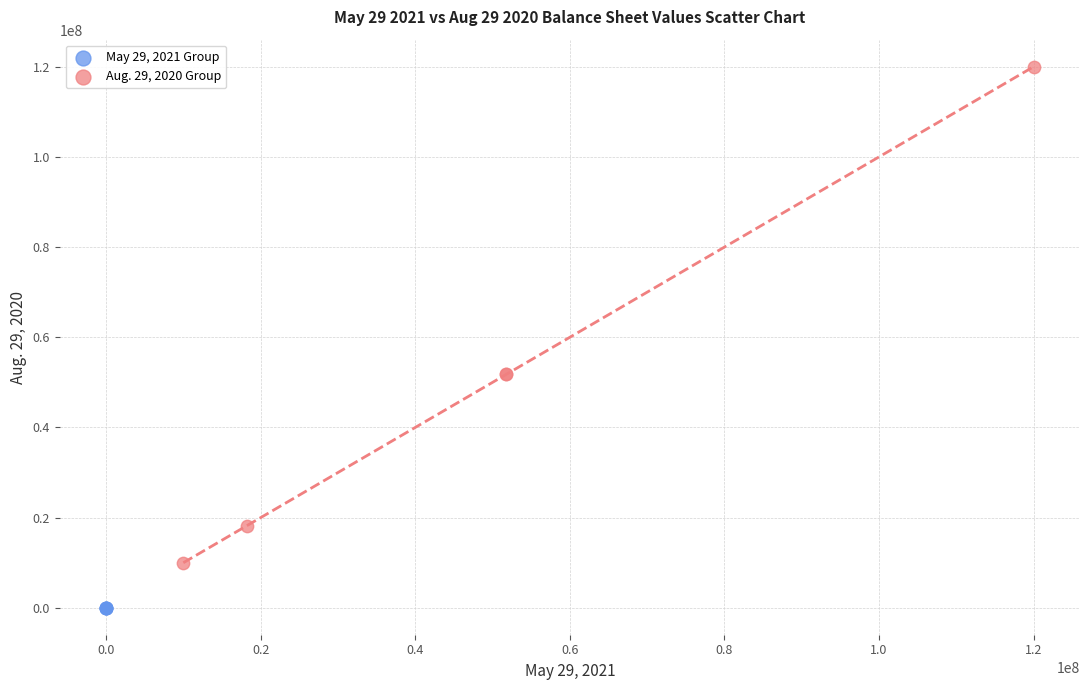

Which series reaches the maximum Y coordinate?

Aug. 29, 2020 Group